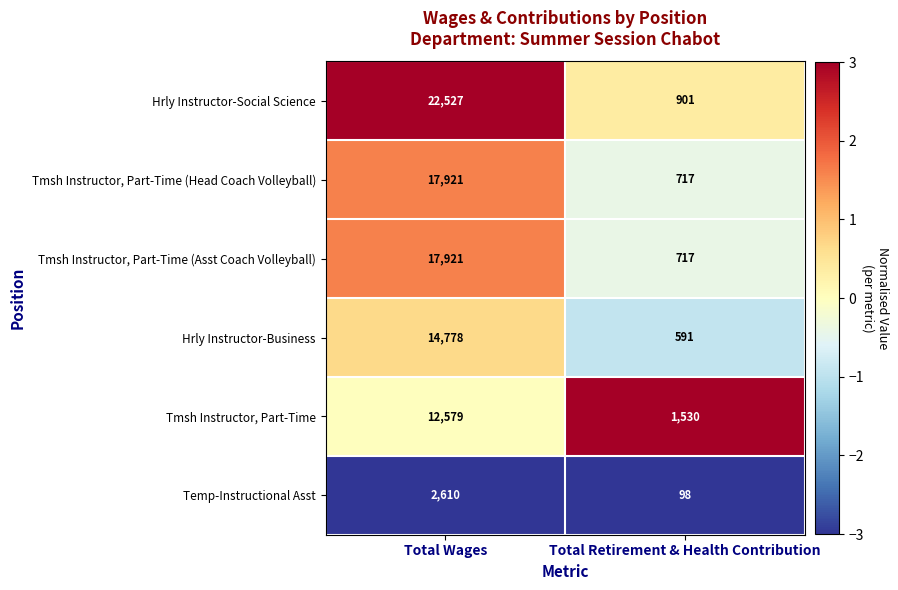

Which label corresponds to the smallest value in the chart?

Total Retirement & Health Contribution